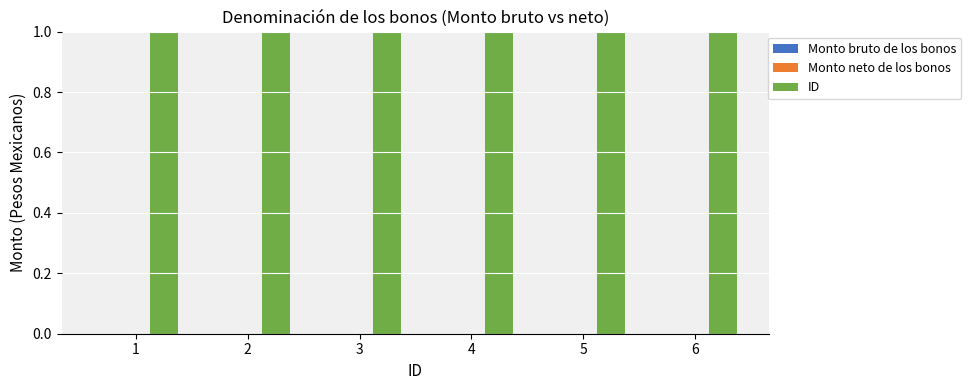

What are all the series names shown in the legend?

Monto bruto de los bonos, Monto neto de los bonos, ID